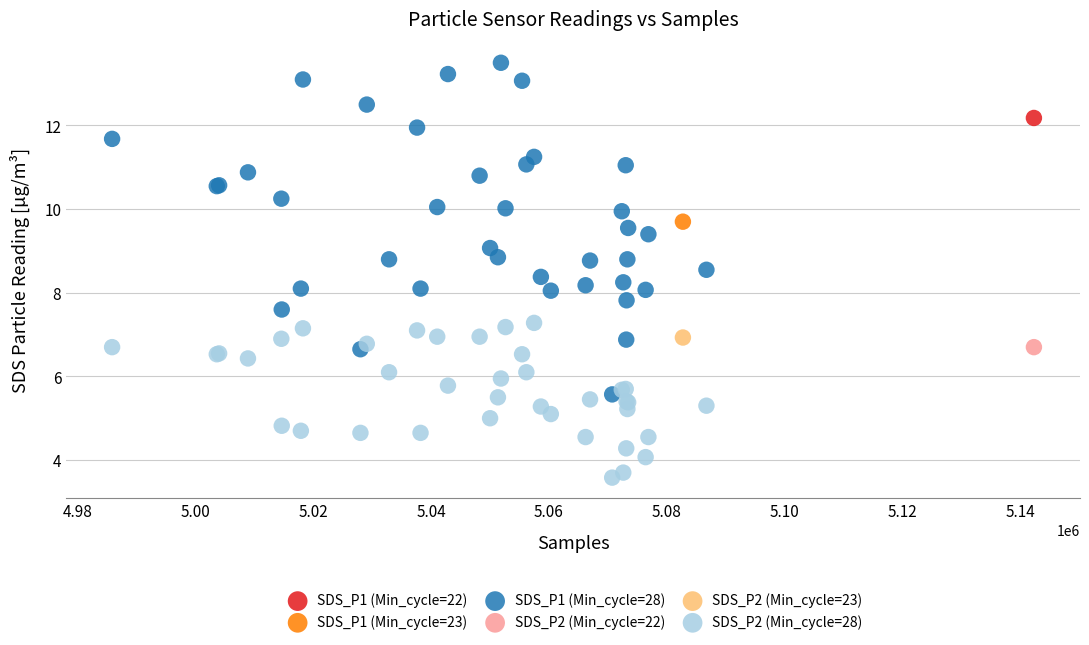

What are all the series names shown in the legend?

SDS_P1 (Min_cycle=22), SDS_P1 (Min_cycle=23), SDS_P1 (Min_cycle=28), SDS_P2 (Min_cycle=22), SDS_P2 (Min_cycle=23), SDS_P2 (Min_cycle=28)